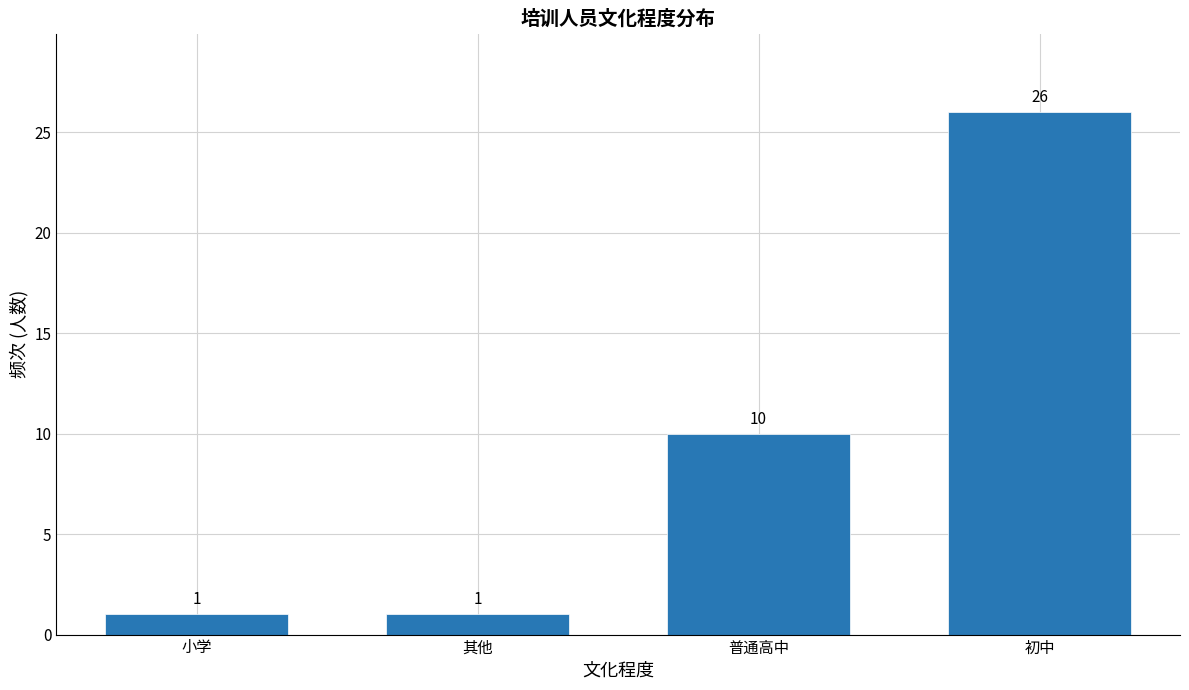

Reading right to left, transcribe all the data shown in this chart.

26	10	1	1